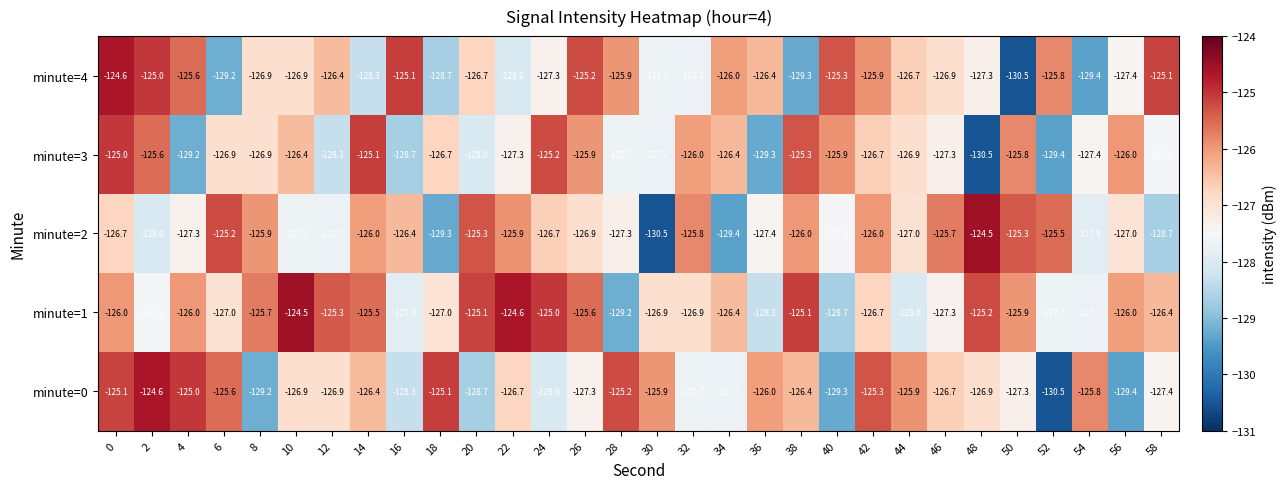

How many series are shown in this chart?

5